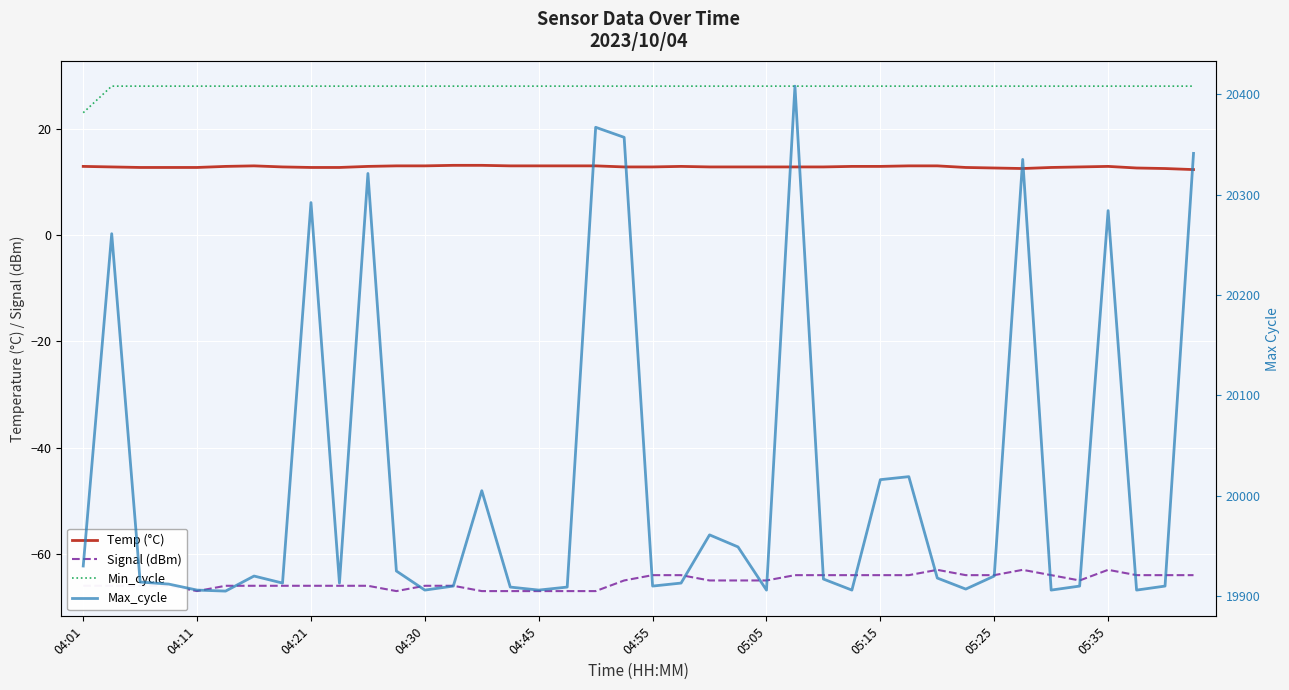

Between 04:45 and 15, which series saw the biggest shift?

Max_cycle